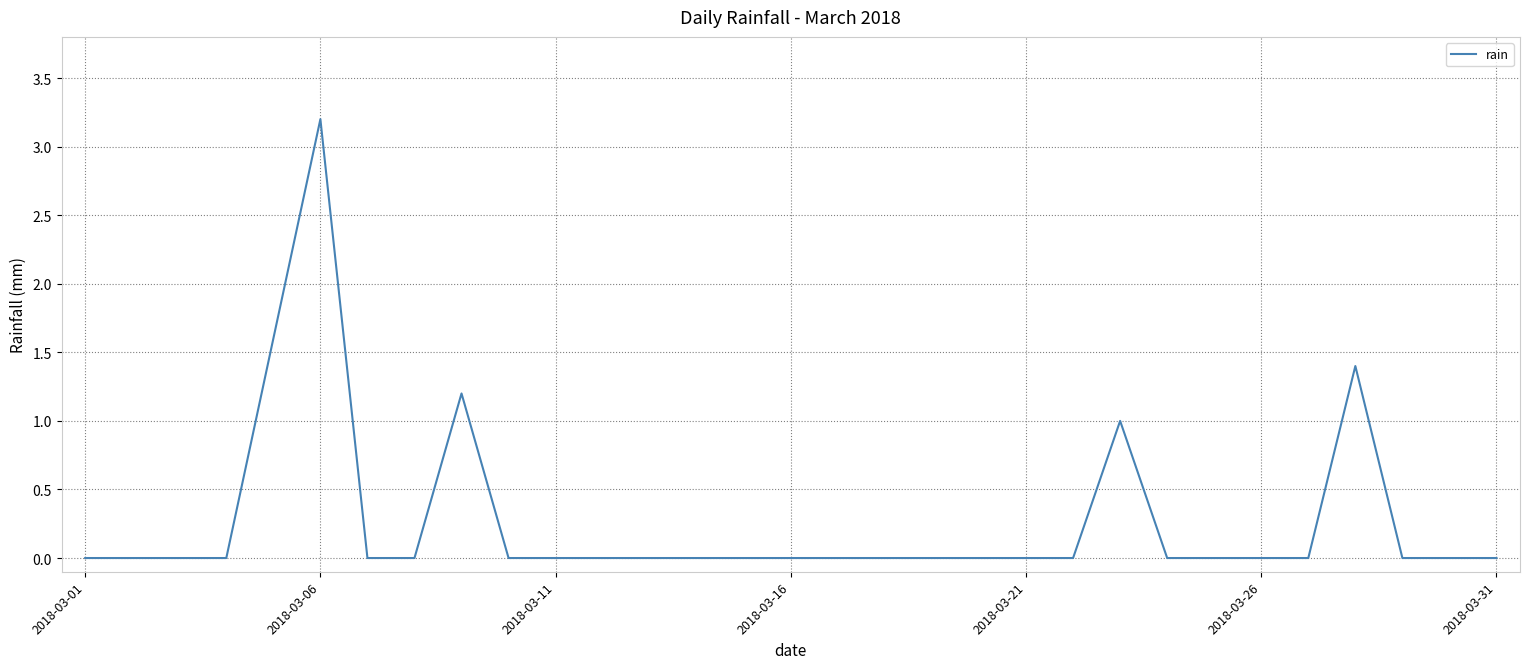

What is the difference between the maximum and minimum values?

3.2